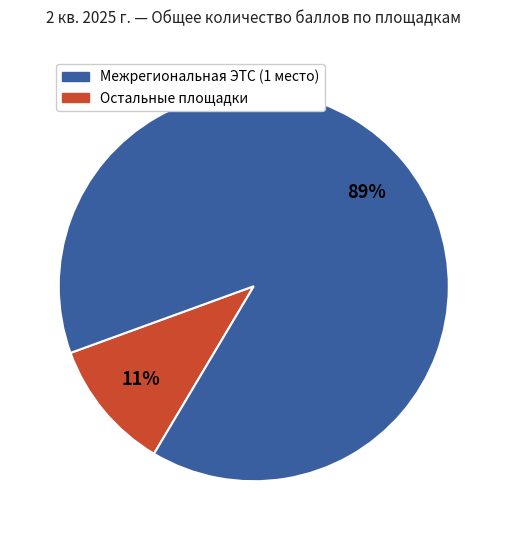

Count the number of slices in the pie.

2